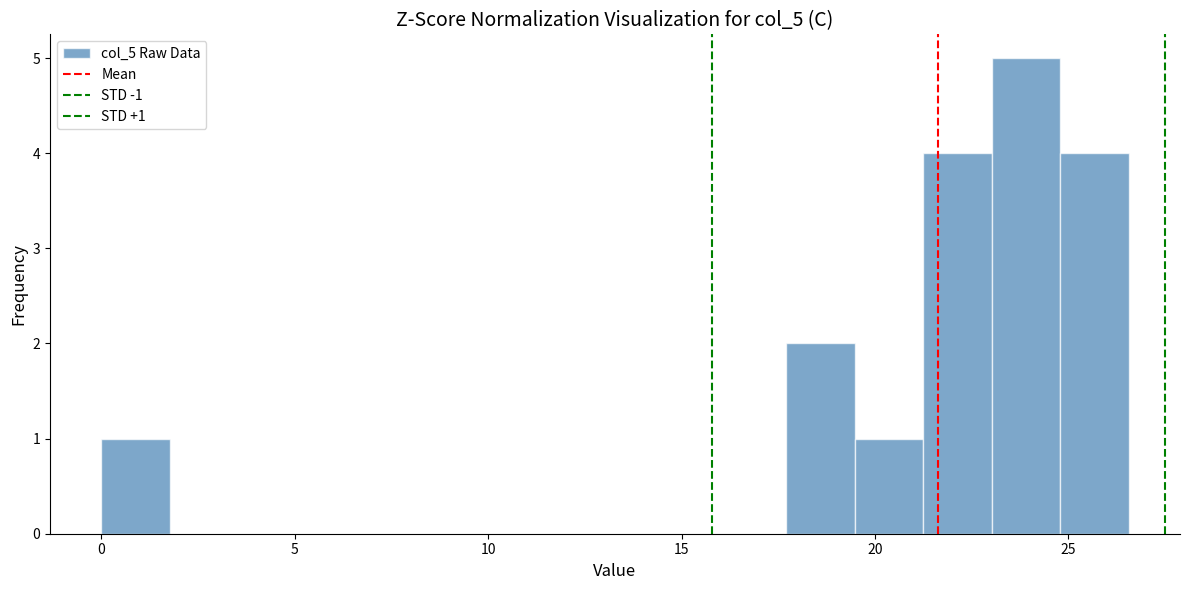

Around what value on the x-axis is the tallest bar? Give the approximate position of its centre, as read against the axis.

24.0